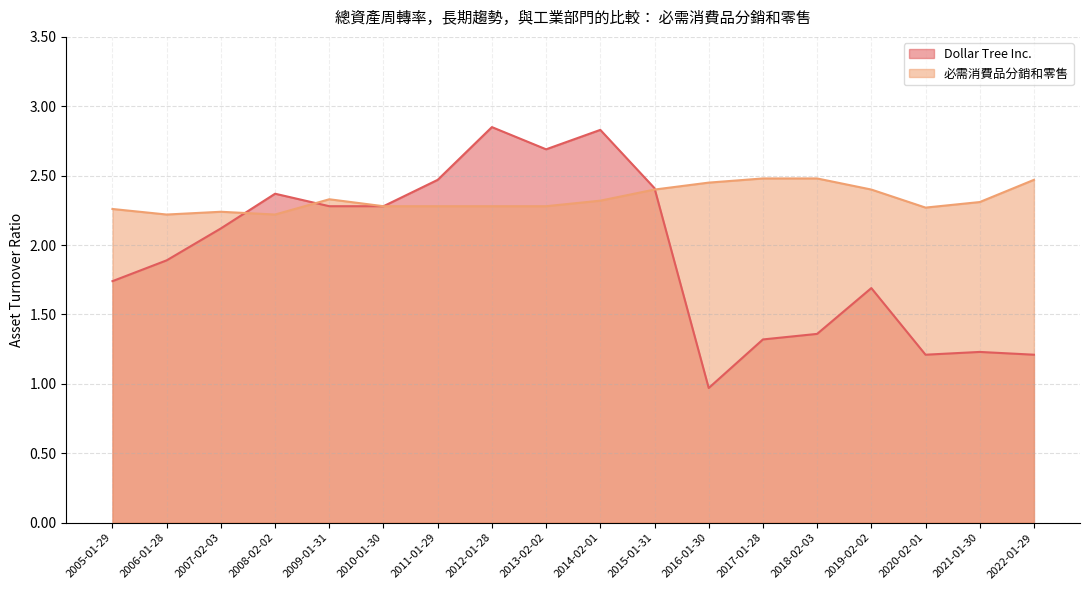

What is the minimum value shown in the chart?

1.0